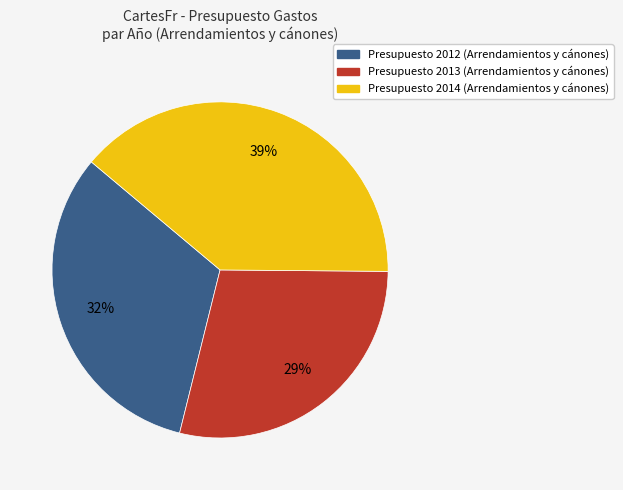

Does any single category account for the majority?

No